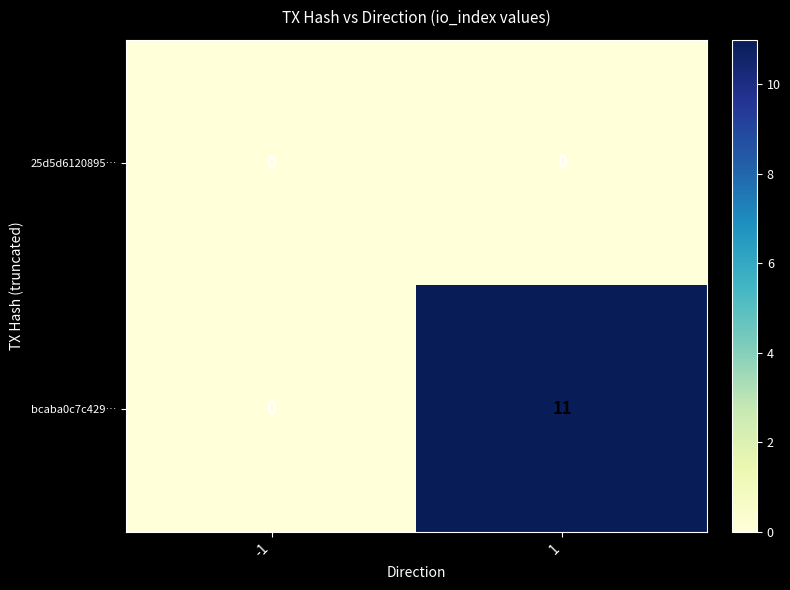

At which category does the chart reach its peak across all series?

1